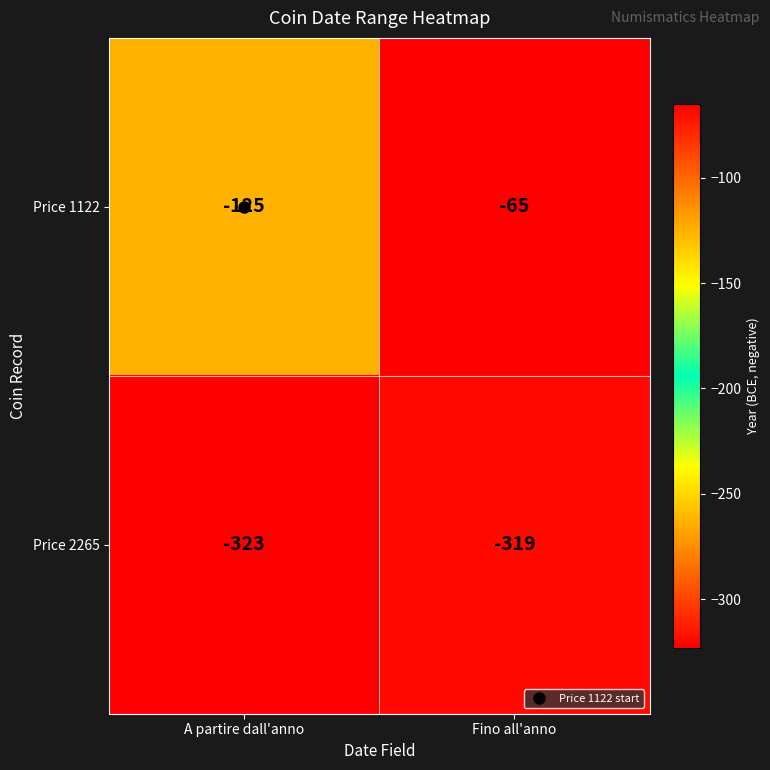

What is the sum of all Price 2265 values?

-642